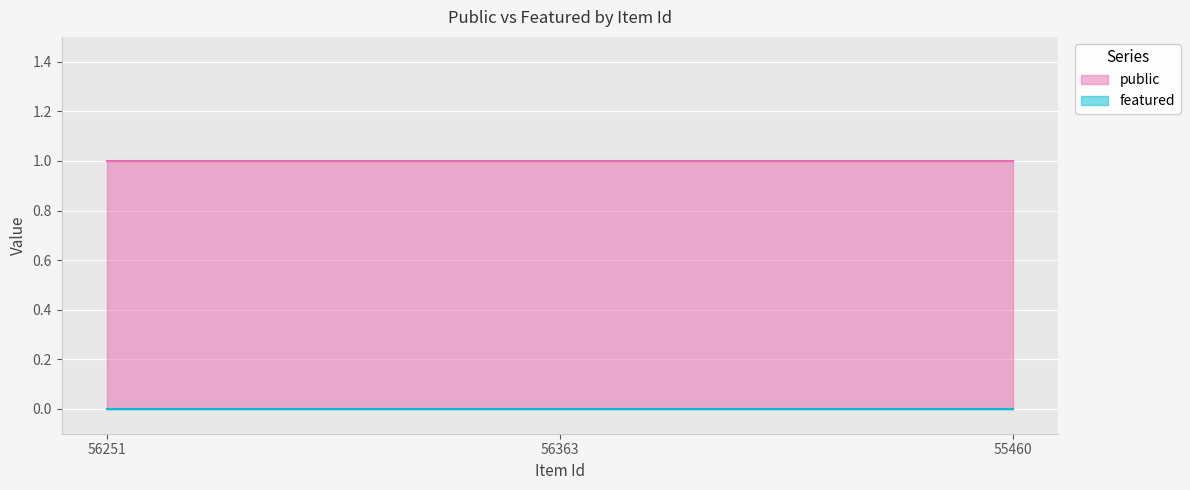

Rank the categories by featured value from lowest to highest.

56251, 56363, 55460